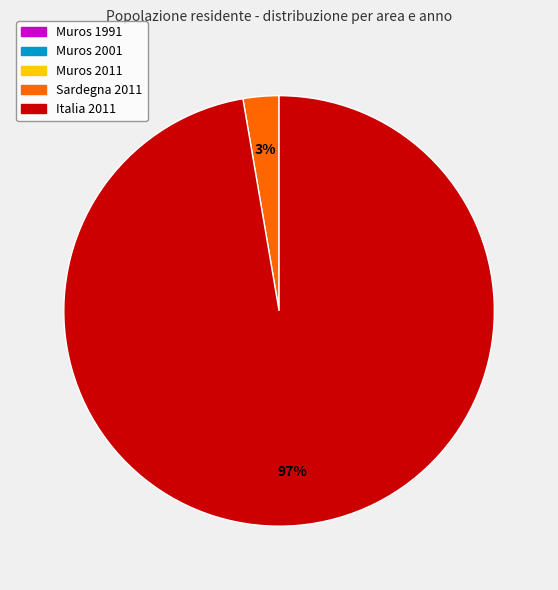

To the nearest percent, what is the difference between the largest and smallest slice percentages?

97%